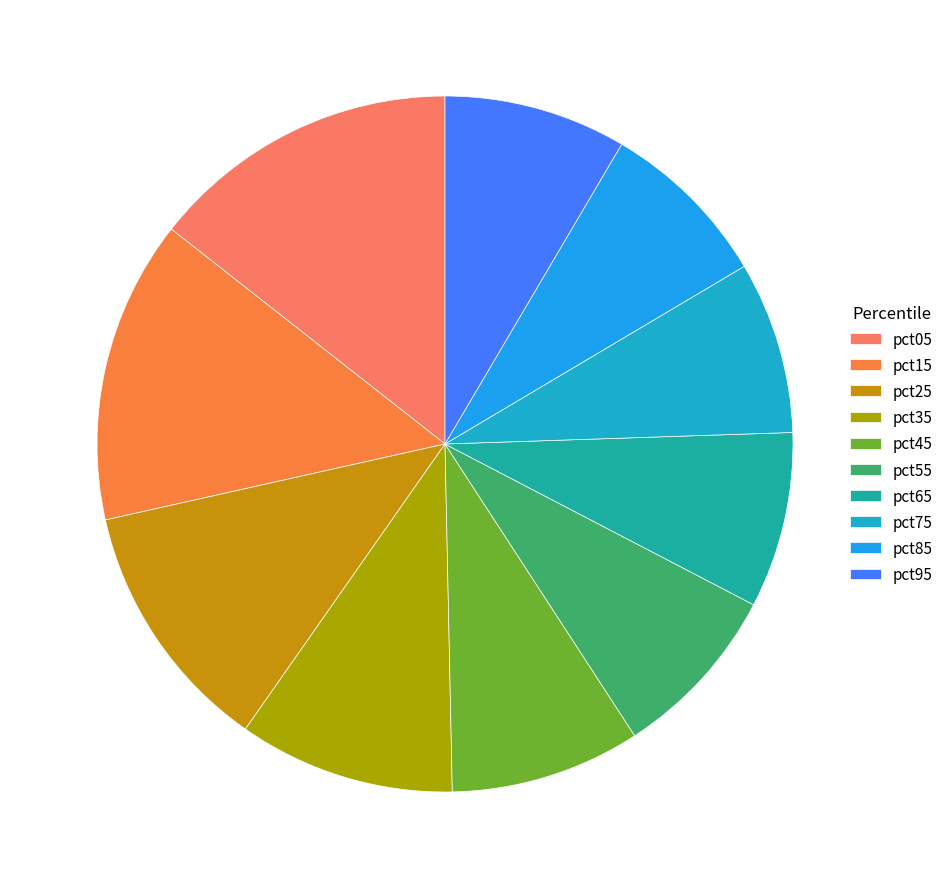

What percentage is the pct45 slice, to the nearest percent?

9%